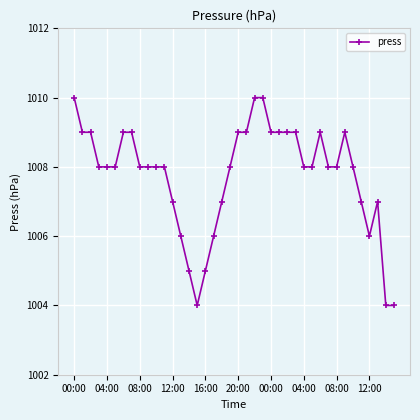

Count the number of data series in this chart.

1